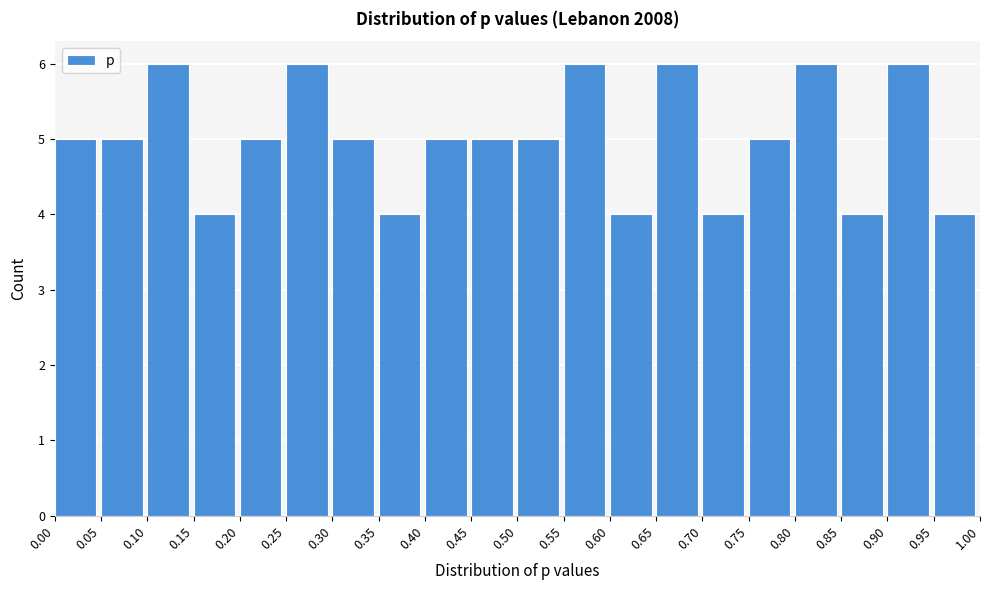

What is the height of the bar covering 0.50 to 0.55 on the x-axis? The values are not printed on the chart, so give them approximately, as read against the axis.

5